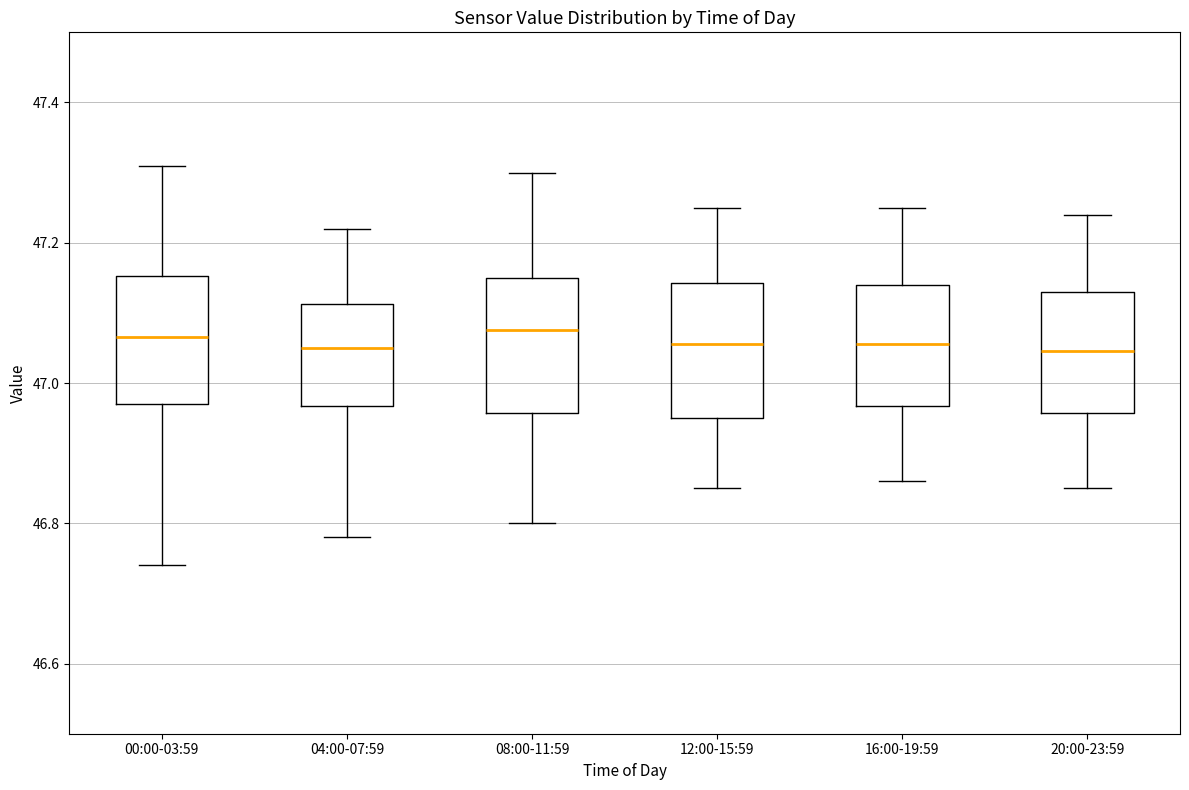

Reading left to right, transcribe this box plot: for each box, give where its median line is, the range the box spans, and where its two whiskers end, as read against the y-axis. The values are not printed on the chart, so give them approximately, as read against the axis.

00:00-03:59: median 47.06, box 46.98 to 47.16, whiskers 46.74 to 47.32
04:00-07:59: median 47.06, box 46.96 to 47.12, whiskers 46.78 to 47.22
08:00-11:59: median 47.08, box 46.96 to 47.16, whiskers 46.80 to 47.30
12:00-15:59: median 47.06, box 46.96 to 47.14, whiskers 46.86 to 47.26
16:00-19:59: median 47.06, box 46.96 to 47.14, whiskers 46.86 to 47.26
20:00-23:59: median 47.04, box 46.96 to 47.14, whiskers 46.86 to 47.24